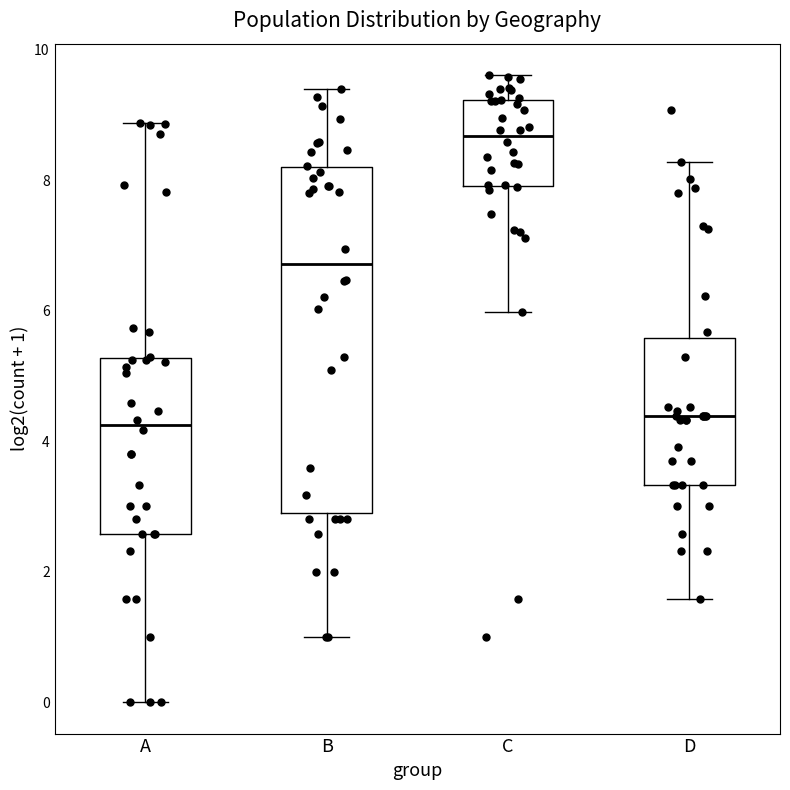

Reading left to right, read every box against the y-axis: the position of its median line, the range the box covers, and the ends of its whiskers. The values are not printed on the chart, so give them approximately, as read against the axis.

A: median 4.2, box 2.6 to 5.2, whiskers 0.0 to 8.8
B: median 6.8, box 2.8 to 8.2, whiskers 1.0 to 9.4
C: median 8.6, box 8.0 to 9.2, whiskers 6.0 to 9.6
D: median 4.4, box 3.4 to 5.6, whiskers 1.6 to 8.2